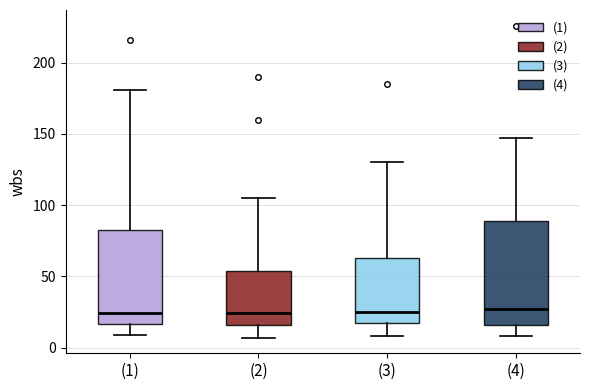

Where does the lower whisker of the box for (4) end on the y-axis? The values are not printed on the chart, so give them approximately, as read against the axis.

10